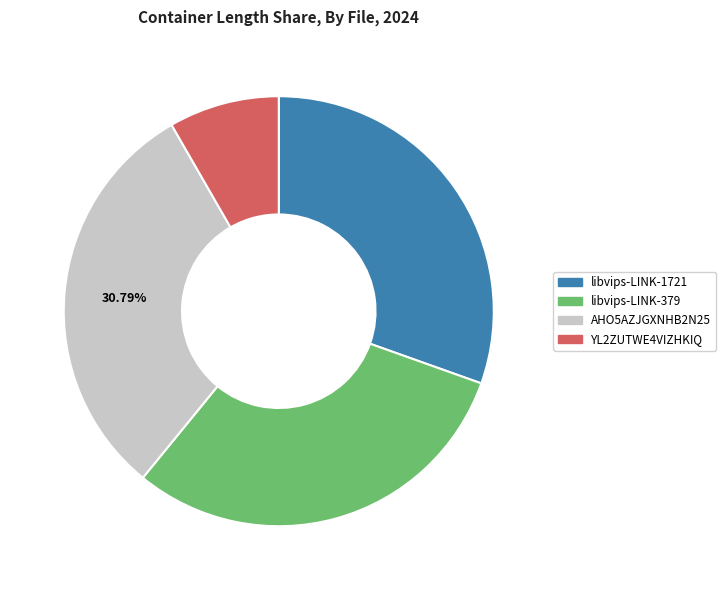

Is the sum of AHO5AZJGXNHB2N25 and libvips-LINK-1721 greater than half?

Yes